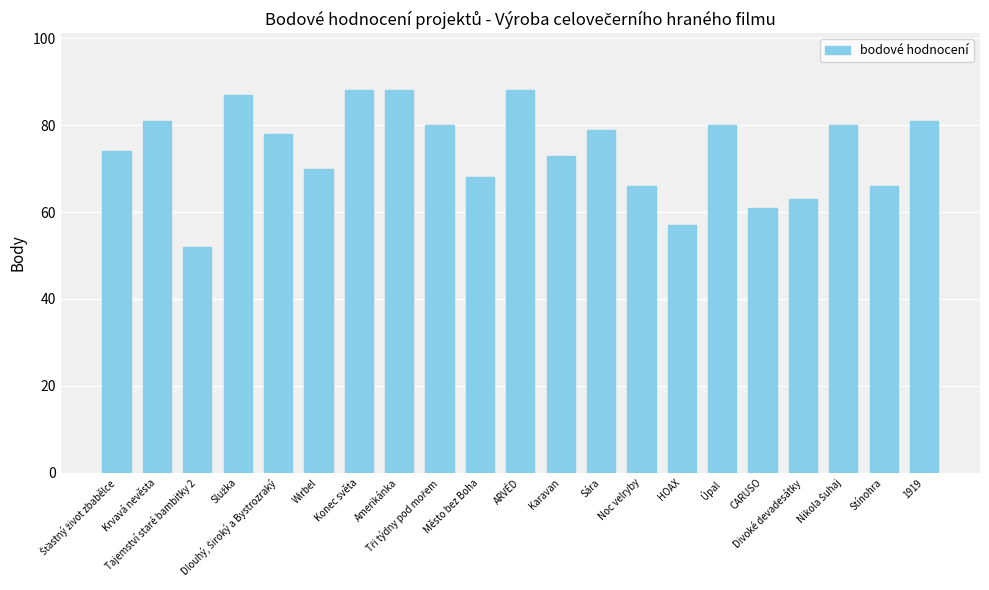

What is the sum of all values?

1560